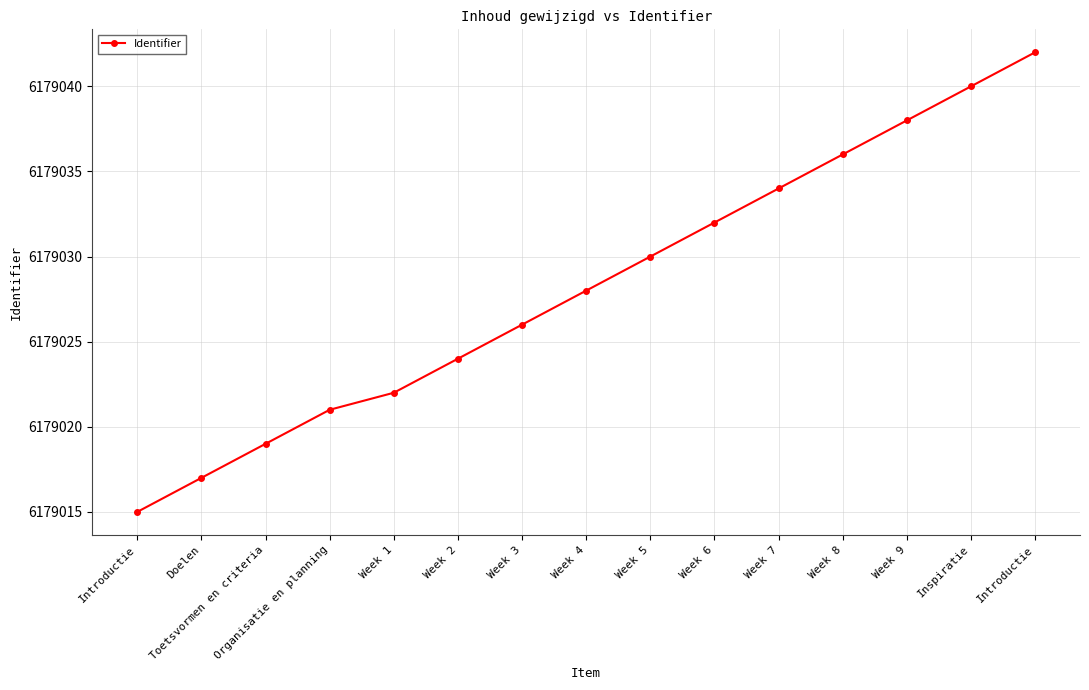

At which category does the chart reach its minimum across all series?

Introductie